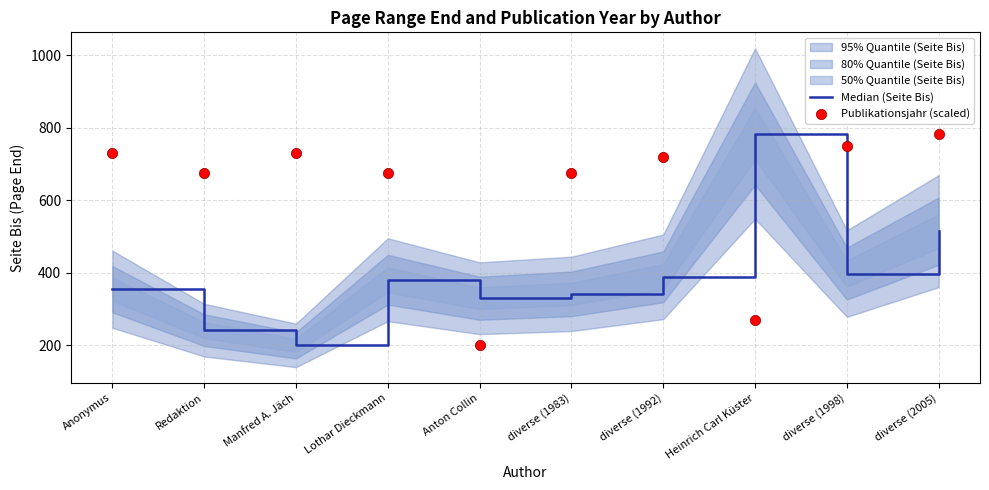

At how many categories does at least one series exceed 281?

10